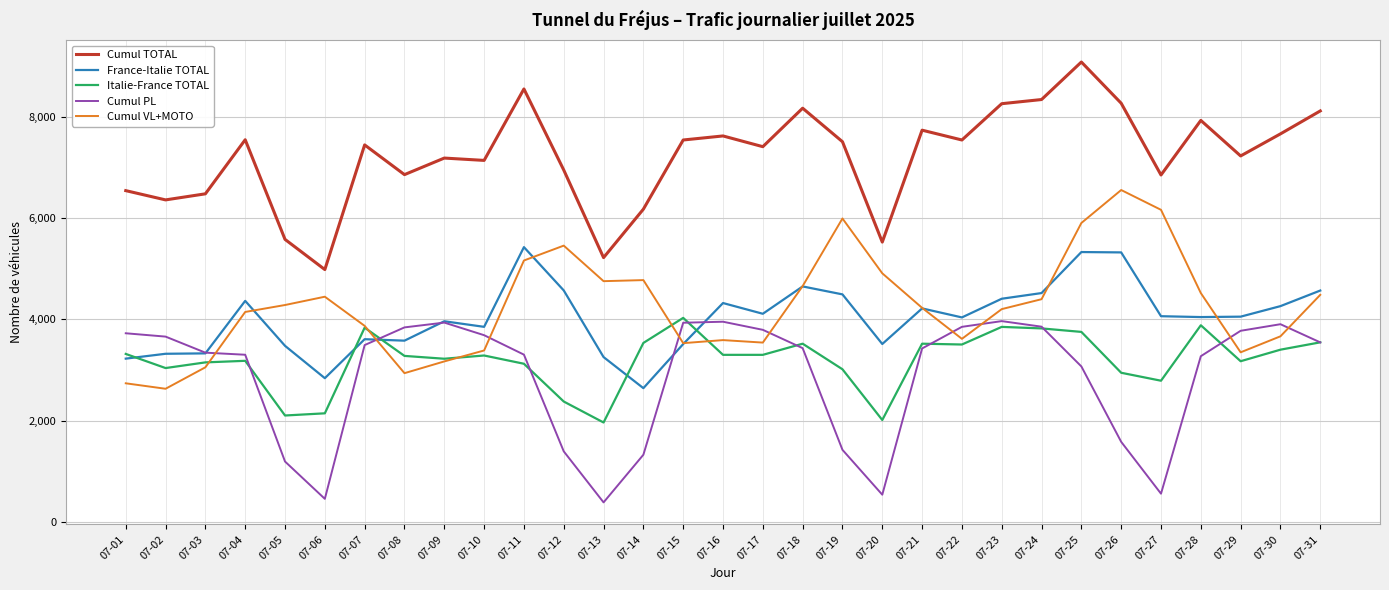

At how many categories does at least one series exceed 1990?

31